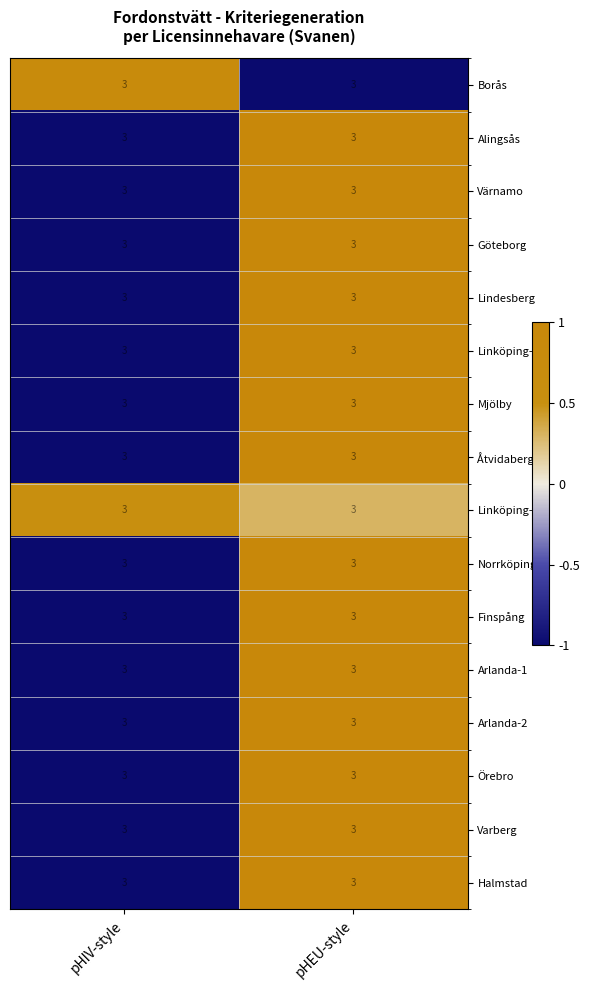

How many categories are shown in the chart?

2